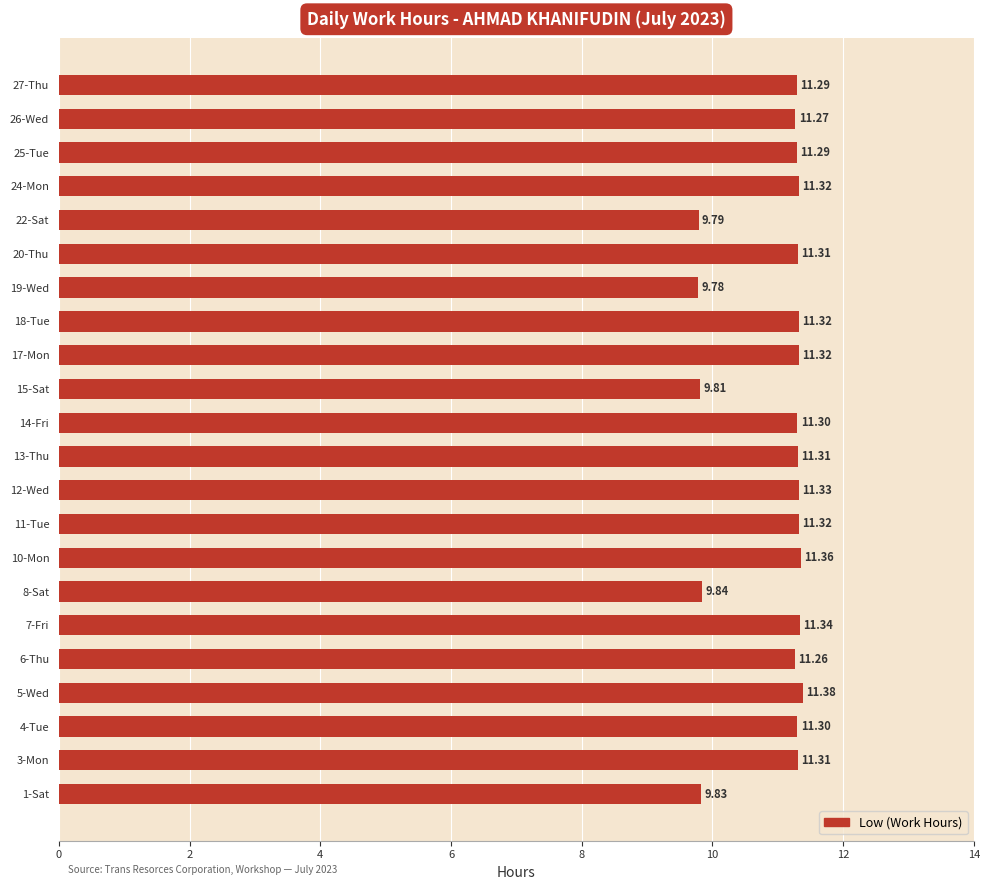

At which label is the value closest to 10?

8-Sat